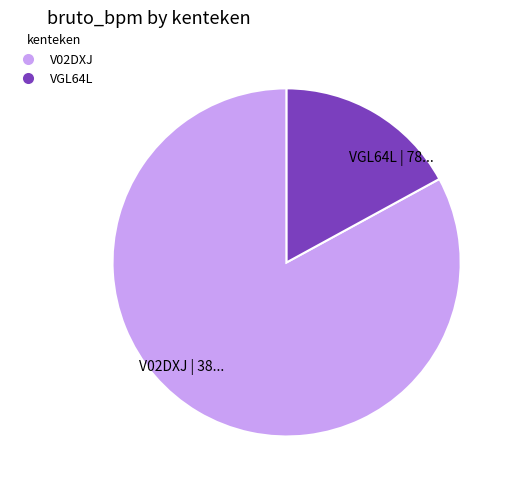

Between V02DXJ | 38... and VGL64L | 78..., which is larger?

V02DXJ | 38...